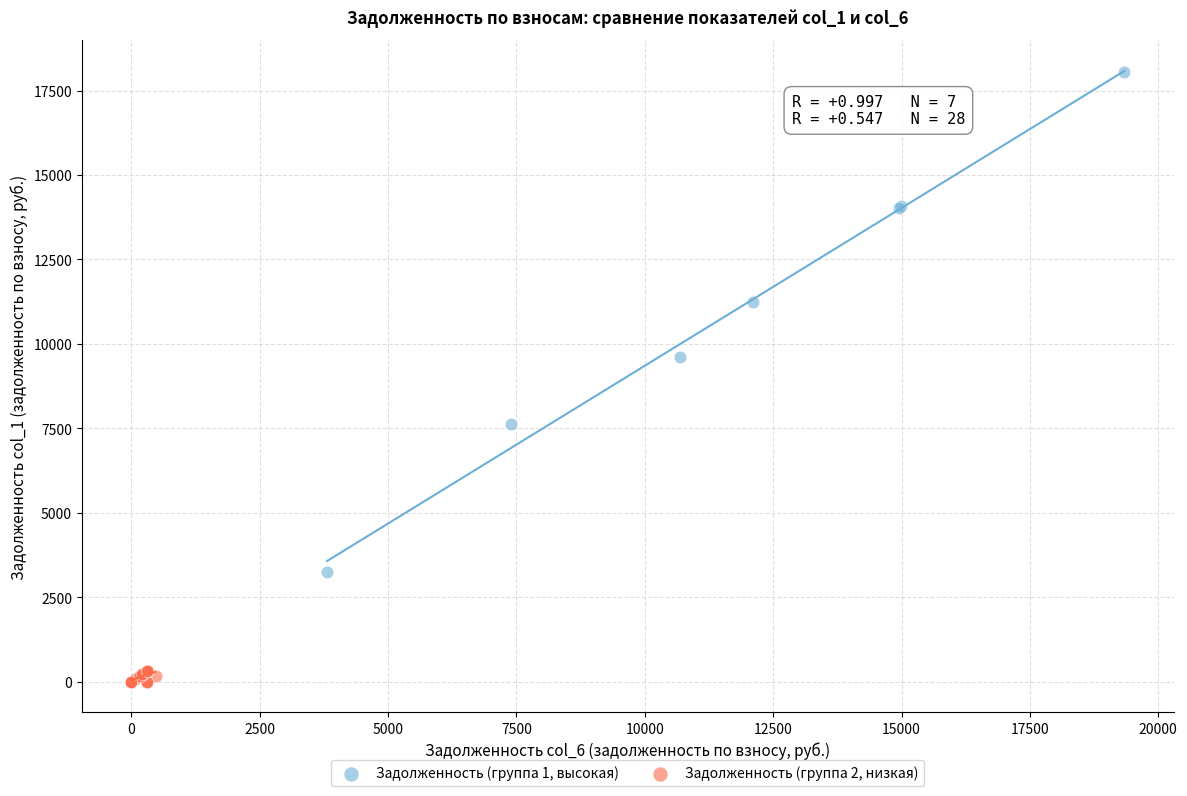

What are all the series names shown in the legend?

Задолженность (группа 1, высокая), Задолженность (группа 2, низкая)